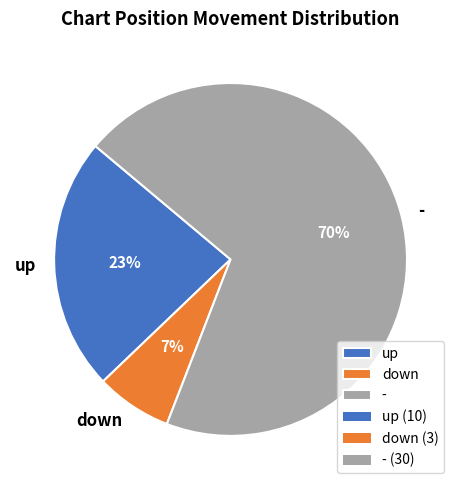

Which category has the smallest portion of the pie?

down